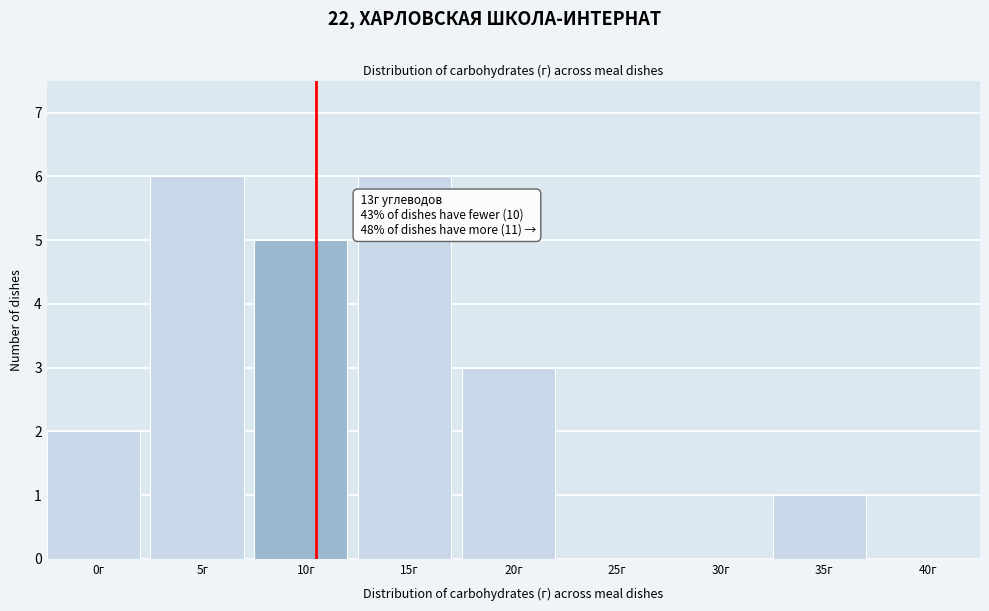

Reading left to right, list all the values displayed in this chart.

0г=2	5г=6	10г=5	15г=6	20г=3	25г=0	30г=0	35г=1	40г=0